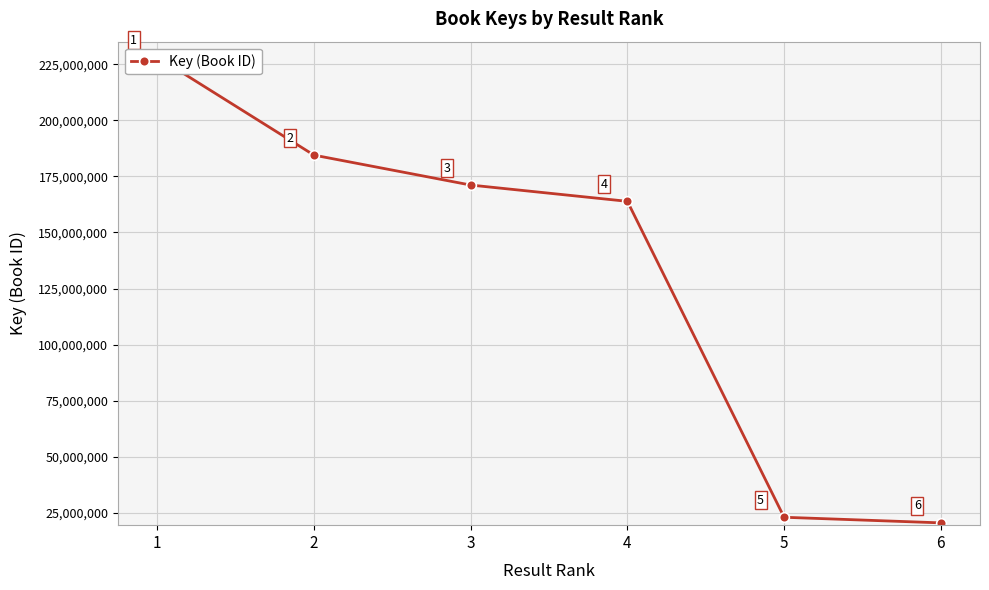

The chart shows a value of 48687573 at 1. True or false?

False